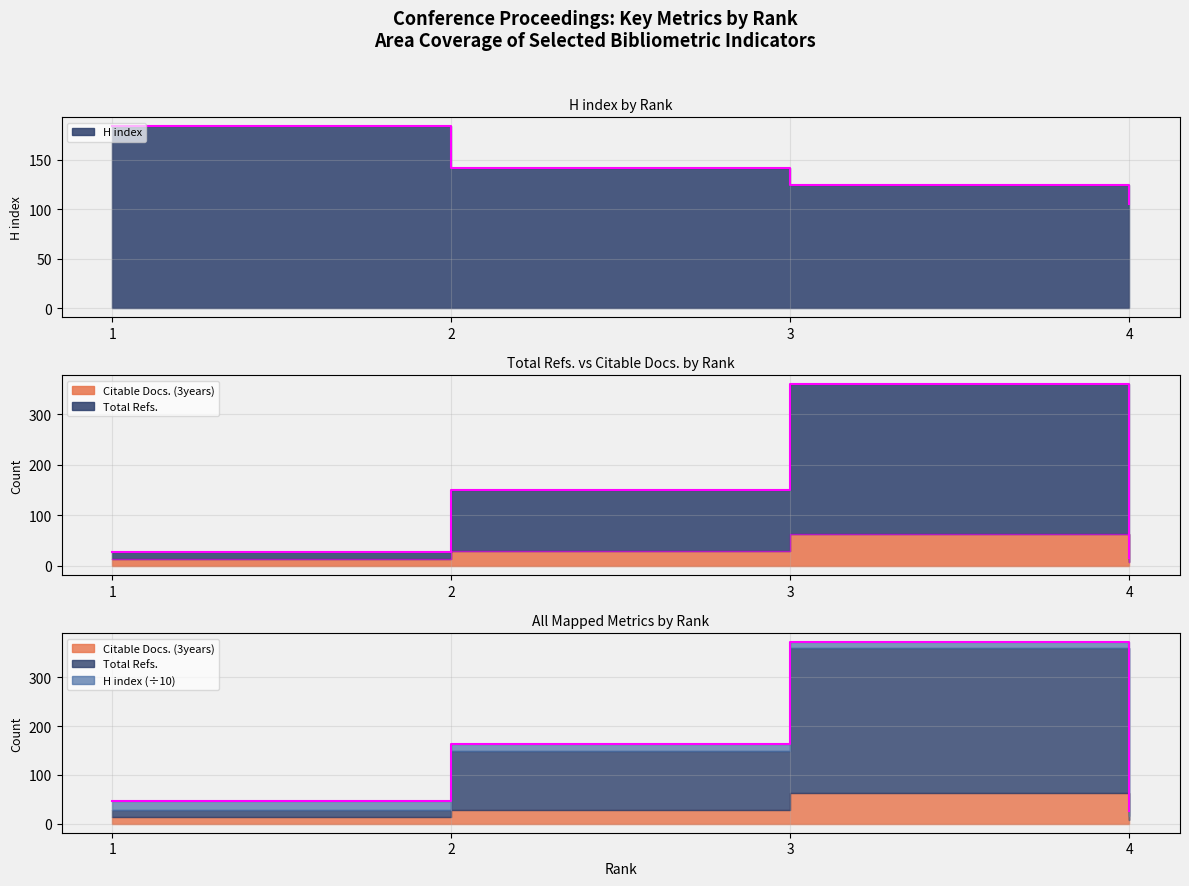

True or false: H index and Citable Docs. (3years) cross at least once.

False